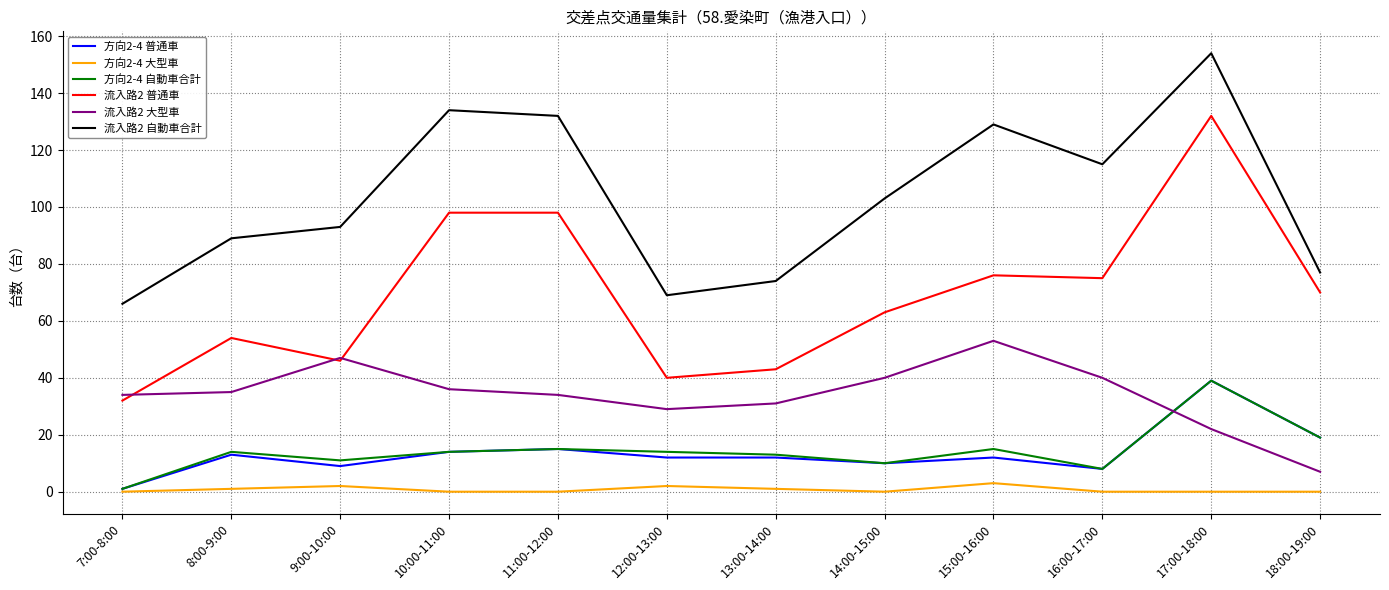

What is the minimum value for 流入路2 自動車合計?

66